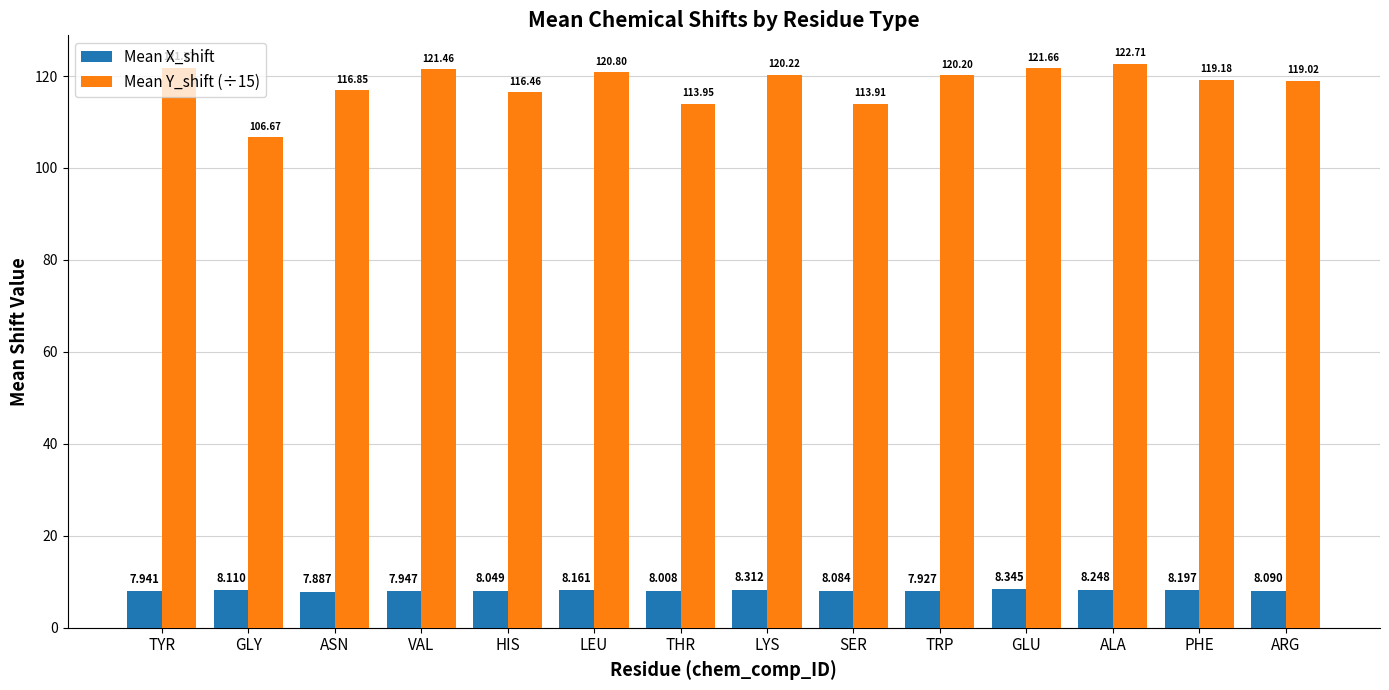

What is the sum of all Mean X_shift values?

113.3